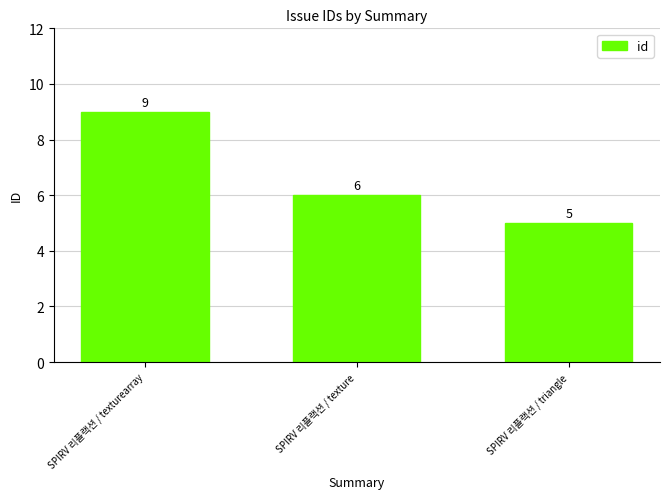

What position from the right is SPIRV 리플랙션 / texture?

2